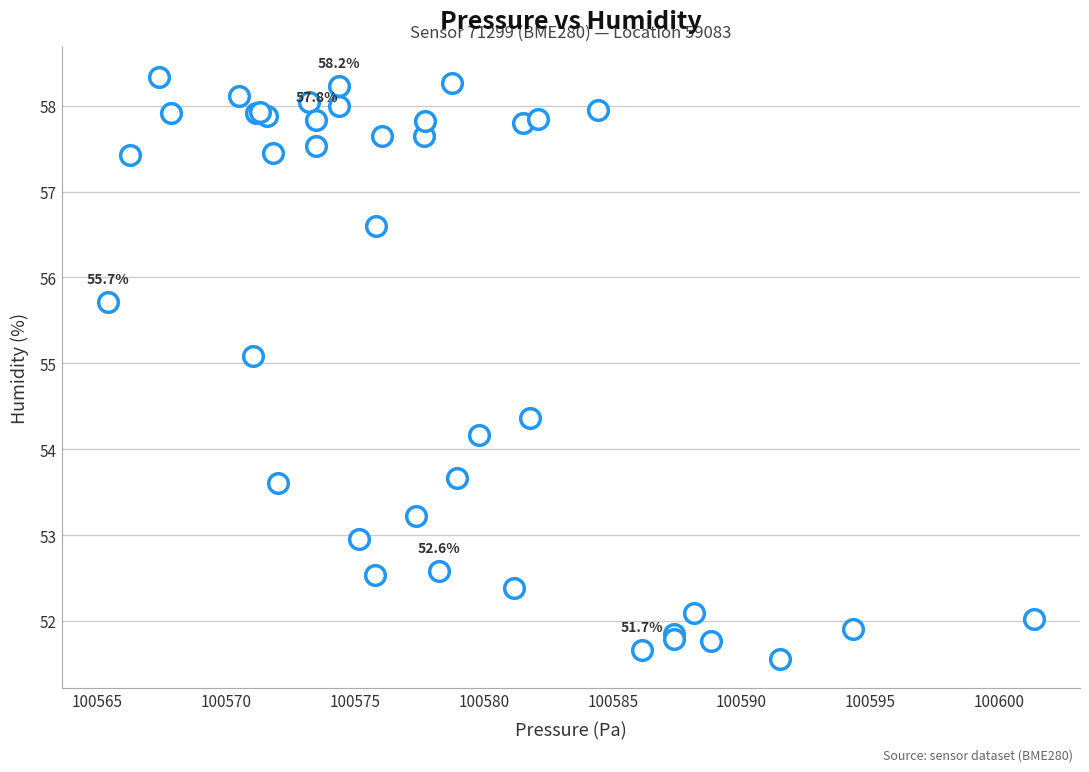

What Y value in the scatter plot is closest to 54?

54.2